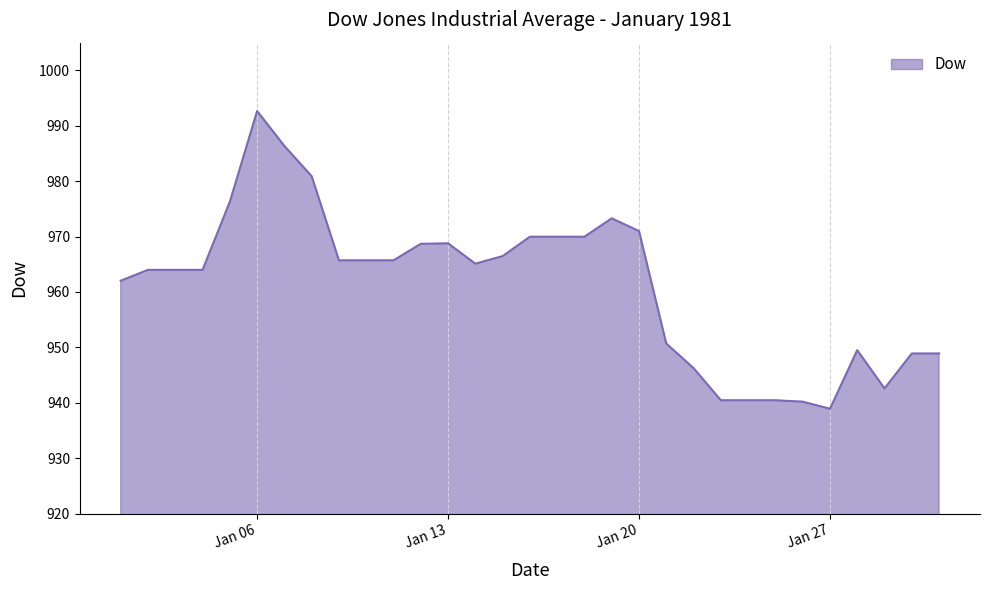

Count the number of categories in the chart.

31